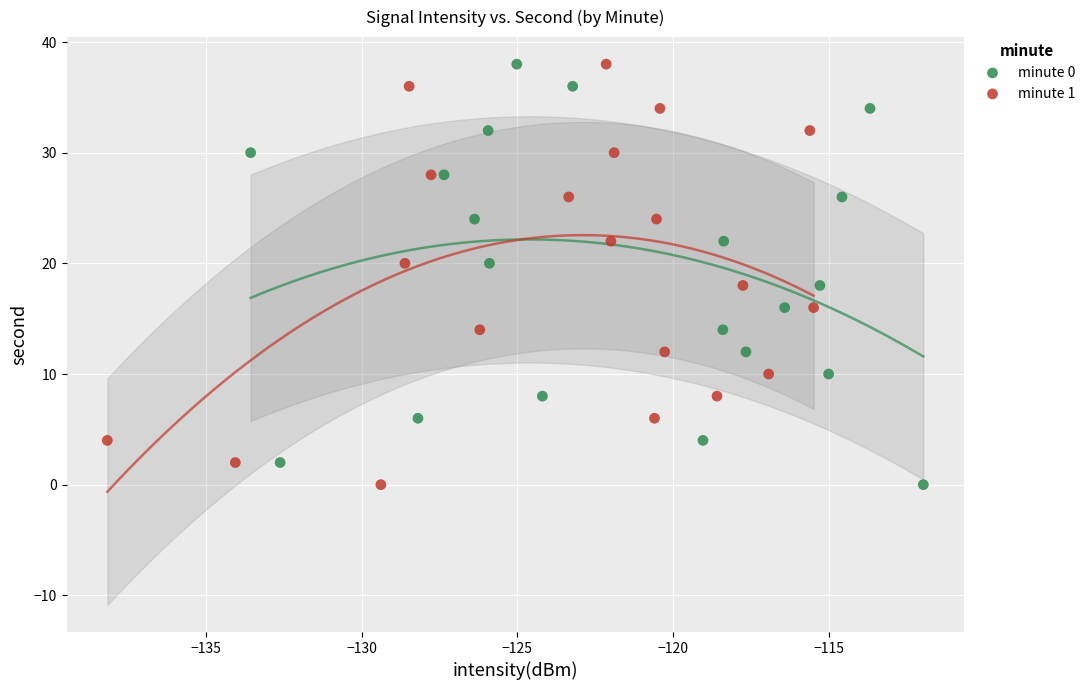

What are all the series names shown in the legend?

minute 0, minute 1